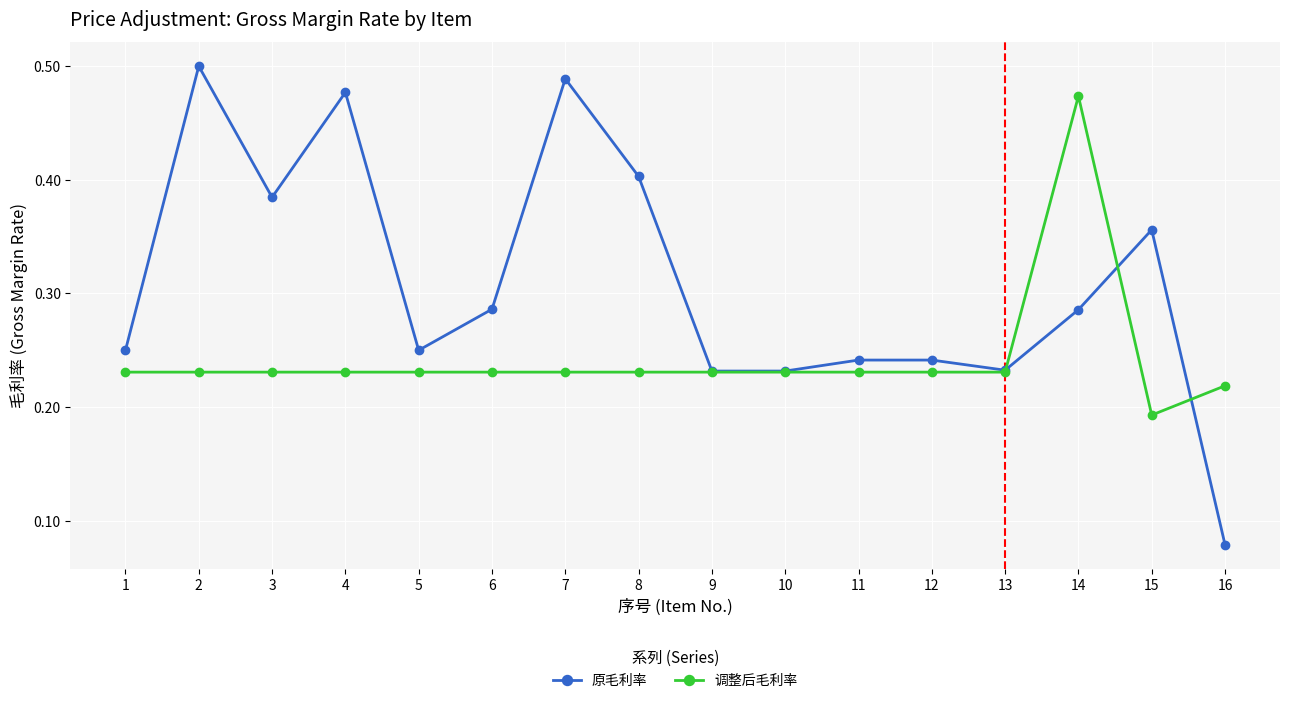

Count the 调整后毛利率 values in the range 0 to 1.

16